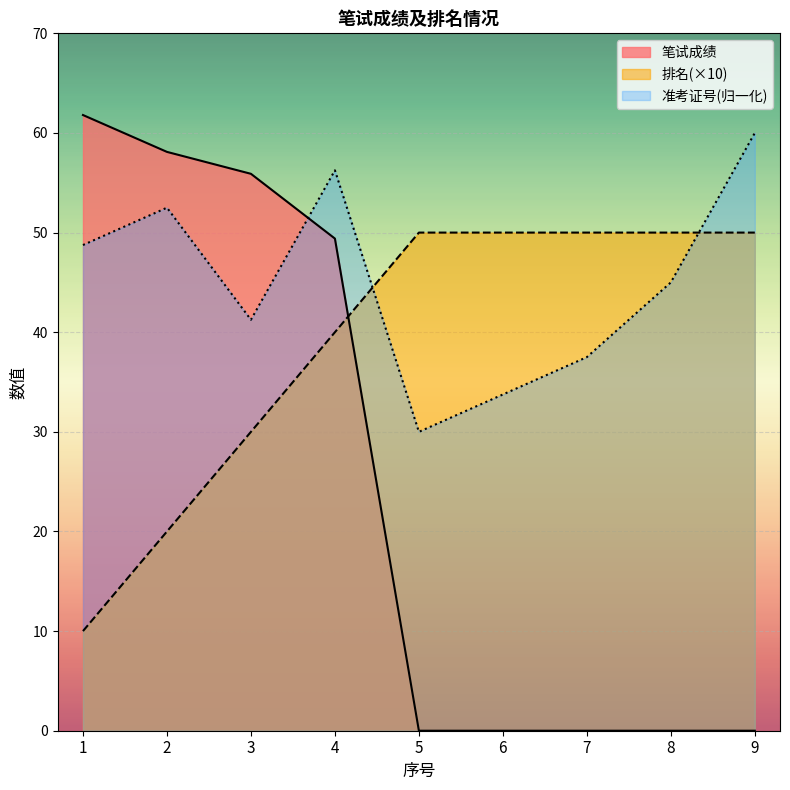

What is the maximum value for 排名?

50.0